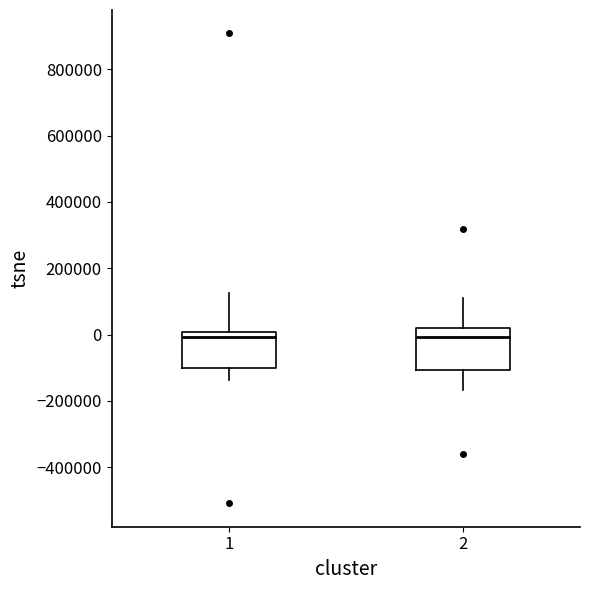

Reading left to right, transcribe this box plot: for each box, give where its median line is, the range the box spans, and where its two whiskers end, as read against the y-axis. The values are not printed on the chart, so give them approximately, as read against the axis.

1: median 0 (just below the box's upper edge), box -100000 to 0, whiskers -140000 to 120000
2: median 0, box -100000 to 20000, whiskers -160000 to 120000